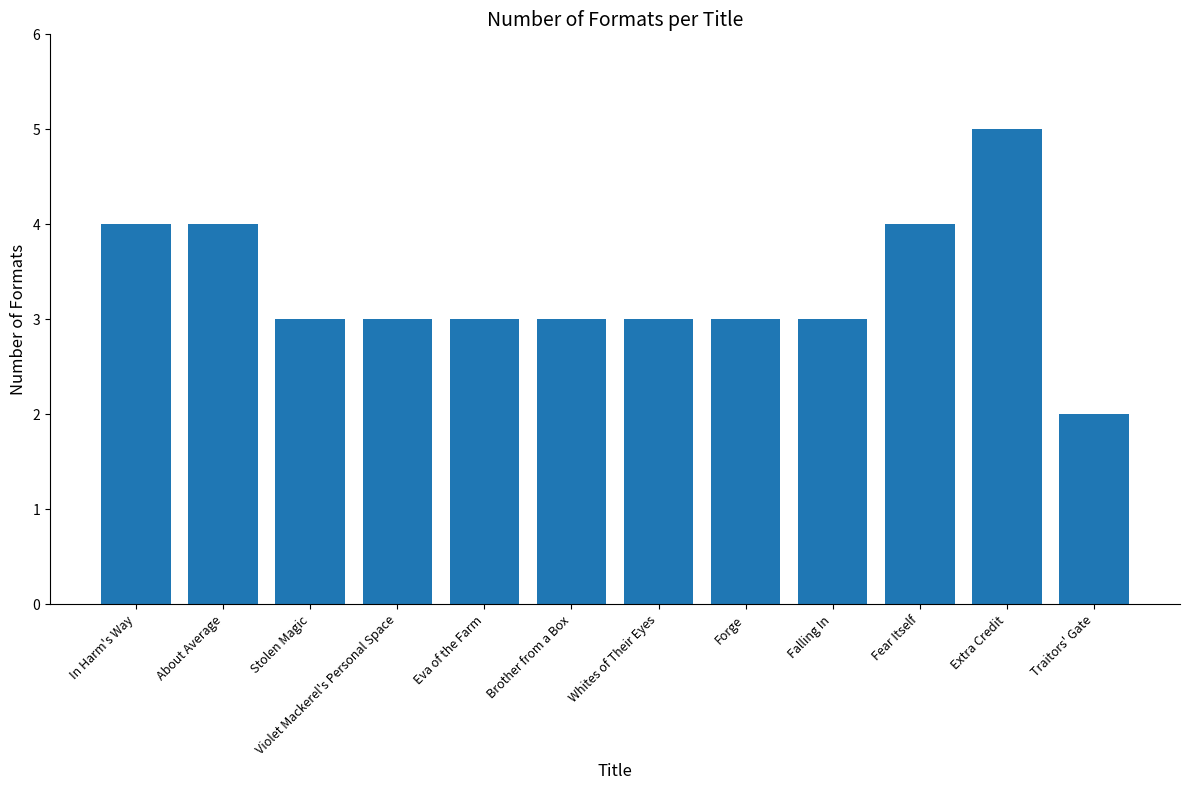

Approximately how many times larger is the value at Traitors' Gate compared to Violet Mackerel's Personal Space?

0.7